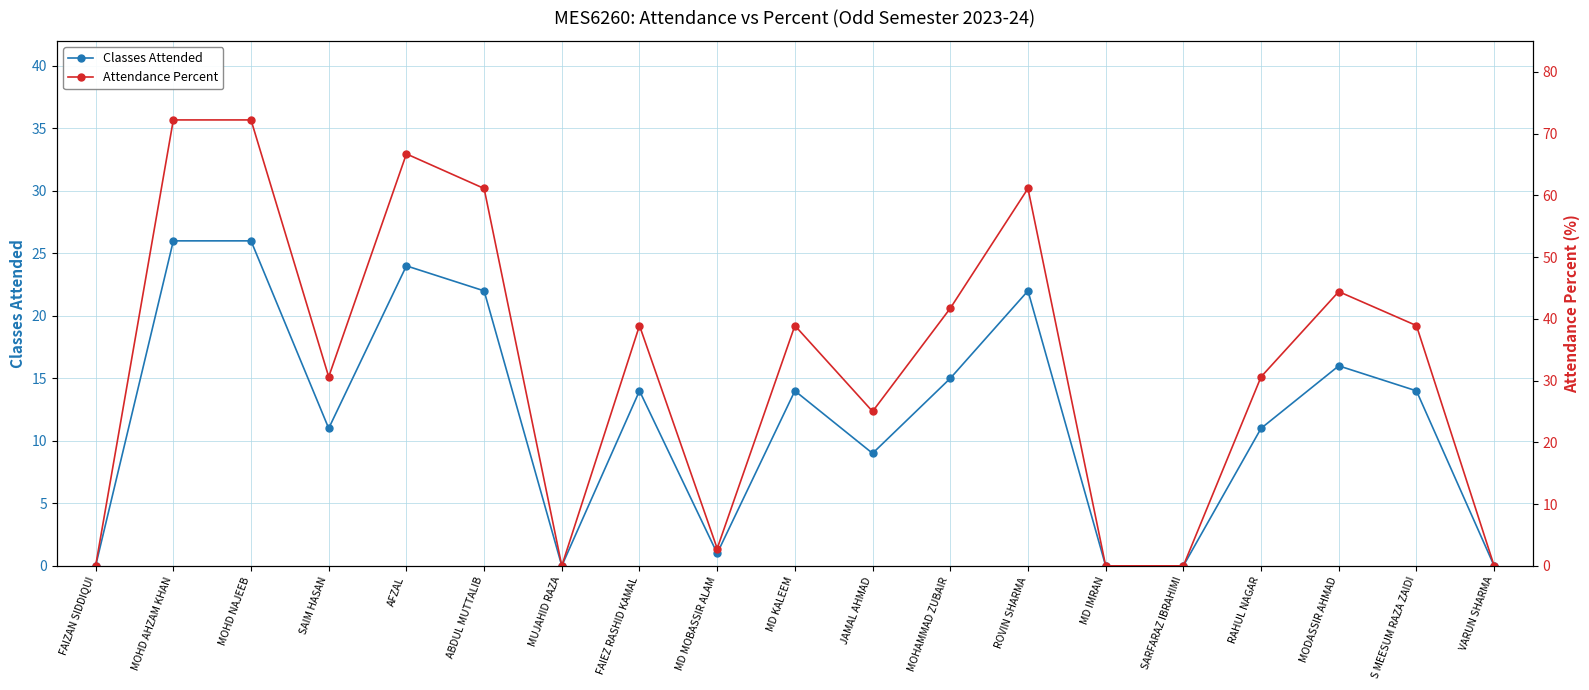

Where is Classes Attended nearest to the value 13?

FAIEZ RASHID KAMAL